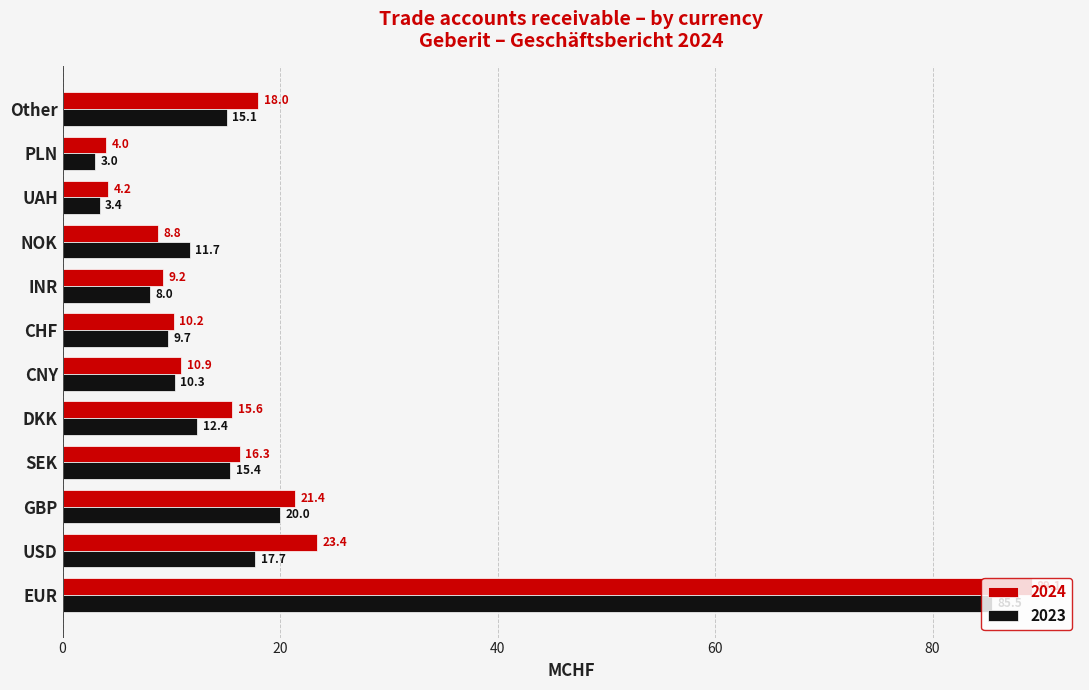

Read the 2024 value at USD.

23.4